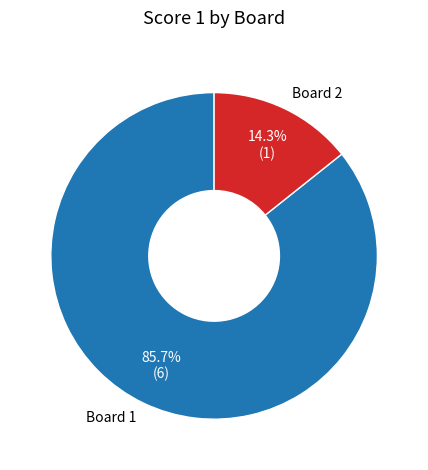

To the nearest percent, what is the average slice percentage?

50%